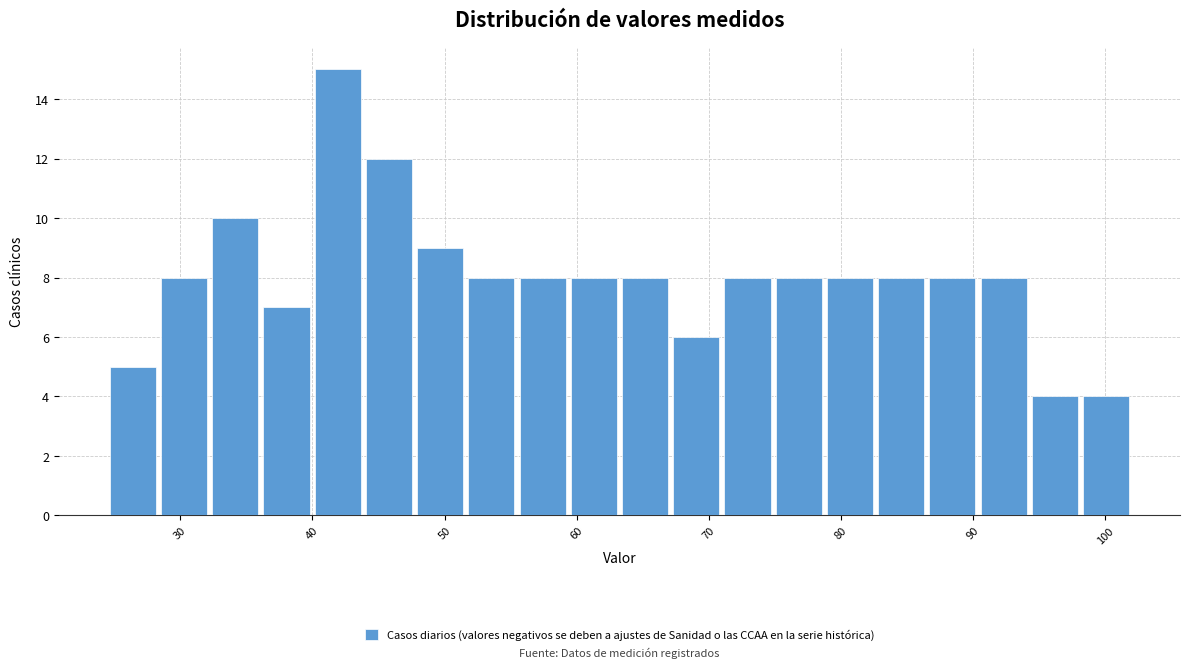

Read against the x-axis, roughly where is the centre of the tallest bar?

42